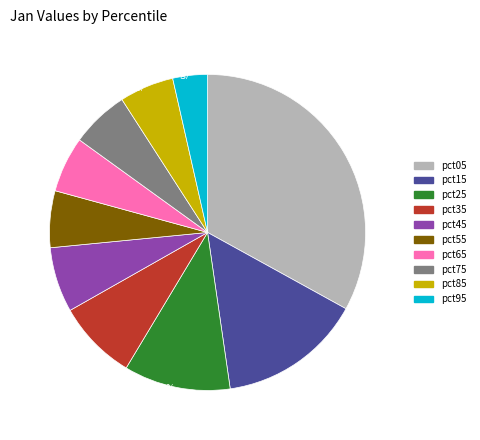

Is 5.9% (0.5 g) the majority of the pie?

No